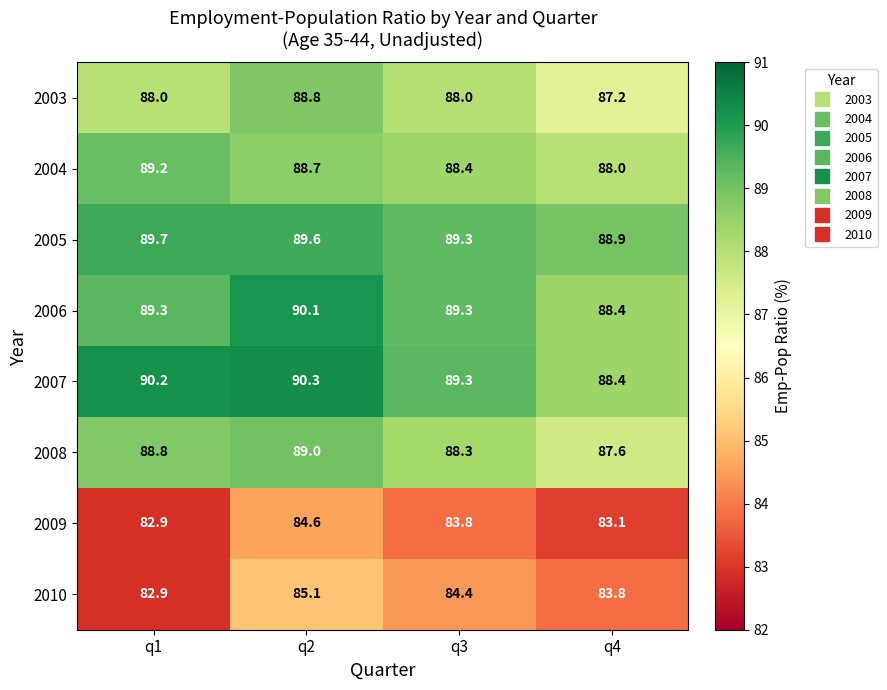

What is the minimum value shown in the chart?

82.9